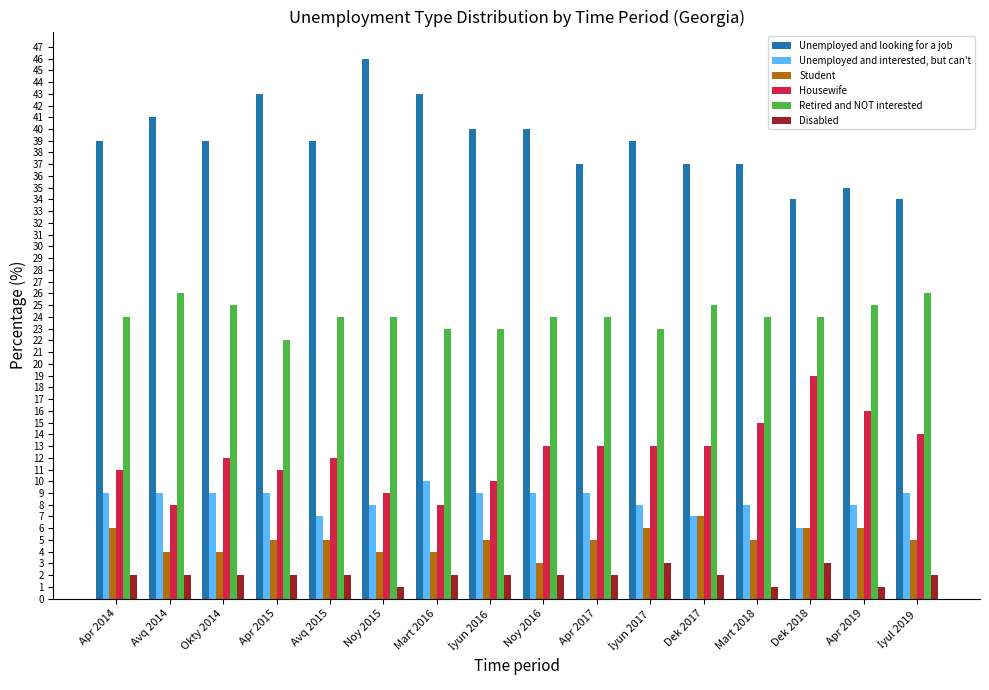

What is the approximate value of Retired and NOT interested at Dek 2018?

24